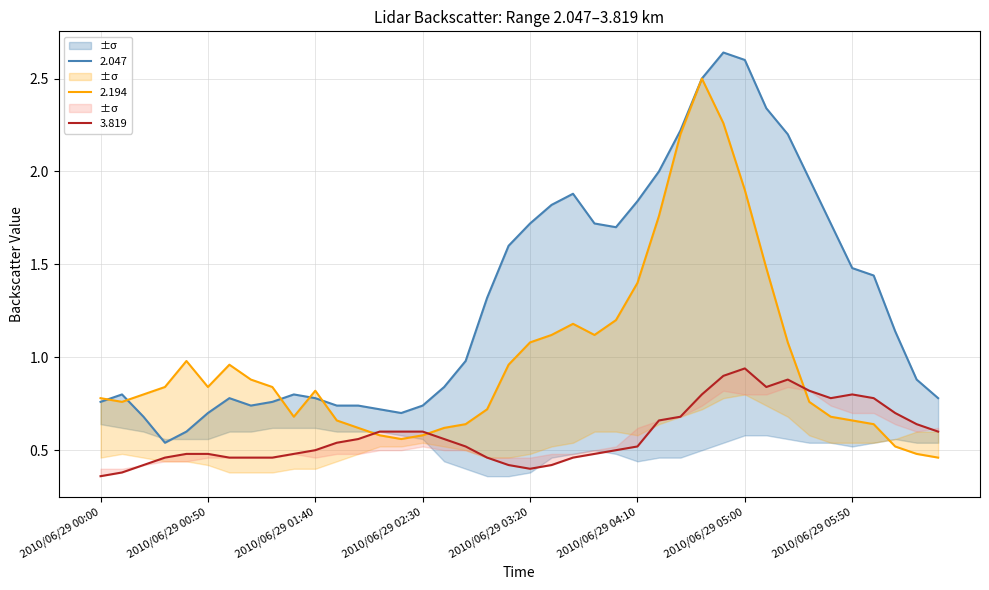

At how many categories does at least one series exceed 1?

22